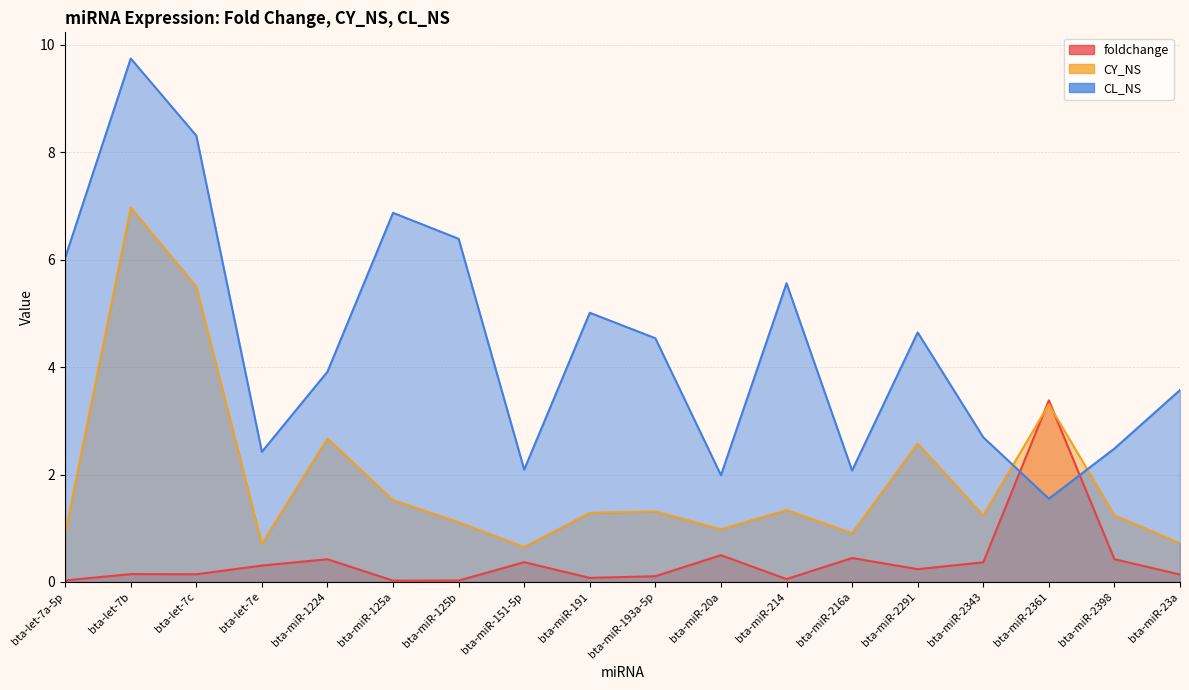

Which series has the widest spread of values?

CL_NS